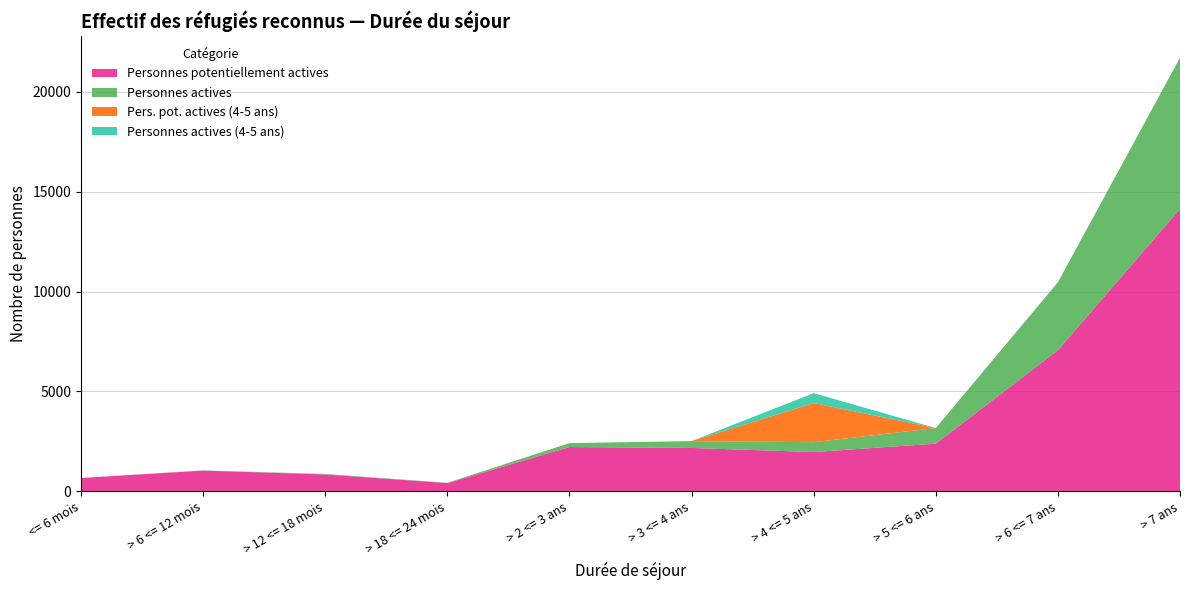

Reading left to right, list all the values displayed in this chart.

Personnes potentiellement actives: <= 6 mois=661	> 6 <= 12 mois=1033	> 12 <= 18 mois=838	> 18 <= 24 mois=407	> 2 <= 3 ans=2213	> 3 <= 4 ans=2167	> 4 <= 5 ans=1961	> 5 <= 6 ans=2383	> 6 <= 7 ans=7061	> 7 ans=14143
Personnes actives: <= 6 mois=2	> 6 <= 12 mois=9	> 12 <= 18 mois=27	> 18 <= 24 mois=14	> 2 <= 3 ans=195	> 3 <= 4 ans=343	> 4 <= 5 ans=495	> 5 <= 6 ans=780	> 6 <= 7 ans=3405	> 7 ans=7575
Pers. pot. actives (4-5 ans): <= 6 mois=0	> 6 <= 12 mois=0	> 12 <= 18 mois=0	> 18 <= 24 mois=0	> 2 <= 3 ans=0	> 3 <= 4 ans=0	> 4 <= 5 ans=1961	> 5 <= 6 ans=0	> 6 <= 7 ans=0	> 7 ans=0
Personnes actives (4-5 ans): <= 6 mois=0	> 6 <= 12 mois=0	> 12 <= 18 mois=0	> 18 <= 24 mois=0	> 2 <= 3 ans=0	> 3 <= 4 ans=0	> 4 <= 5 ans=495	> 5 <= 6 ans=0	> 6 <= 7 ans=0	> 7 ans=0